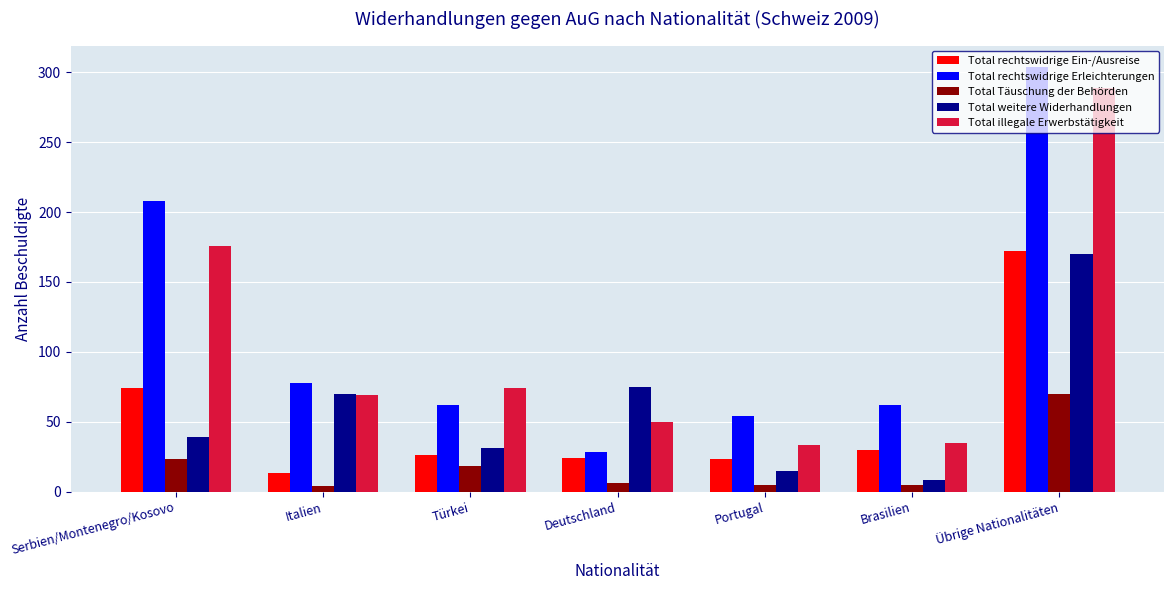

What is the difference between the Total rechtswidrige Erleichterungen values at Türkei and Serbien/Montenegro/Kosovo?

146